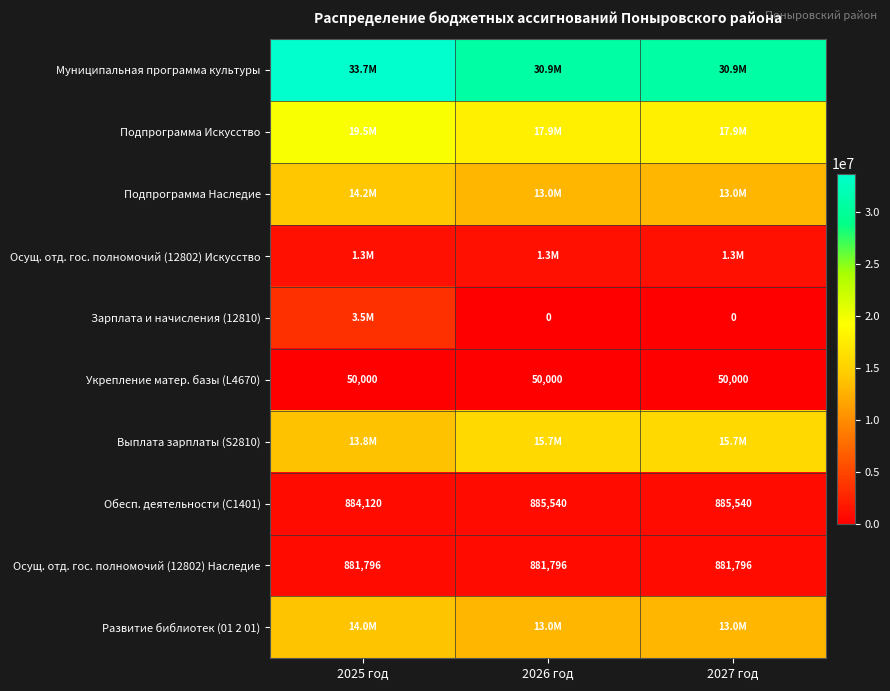

The value of Обесп. деятельности (С1401) at 2025 год is 1330820. True or false?

False